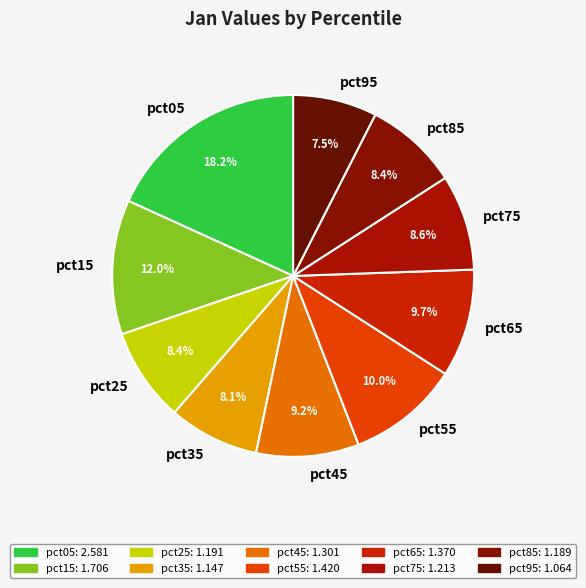

Does pct15 account for over 50% of the chart?

No